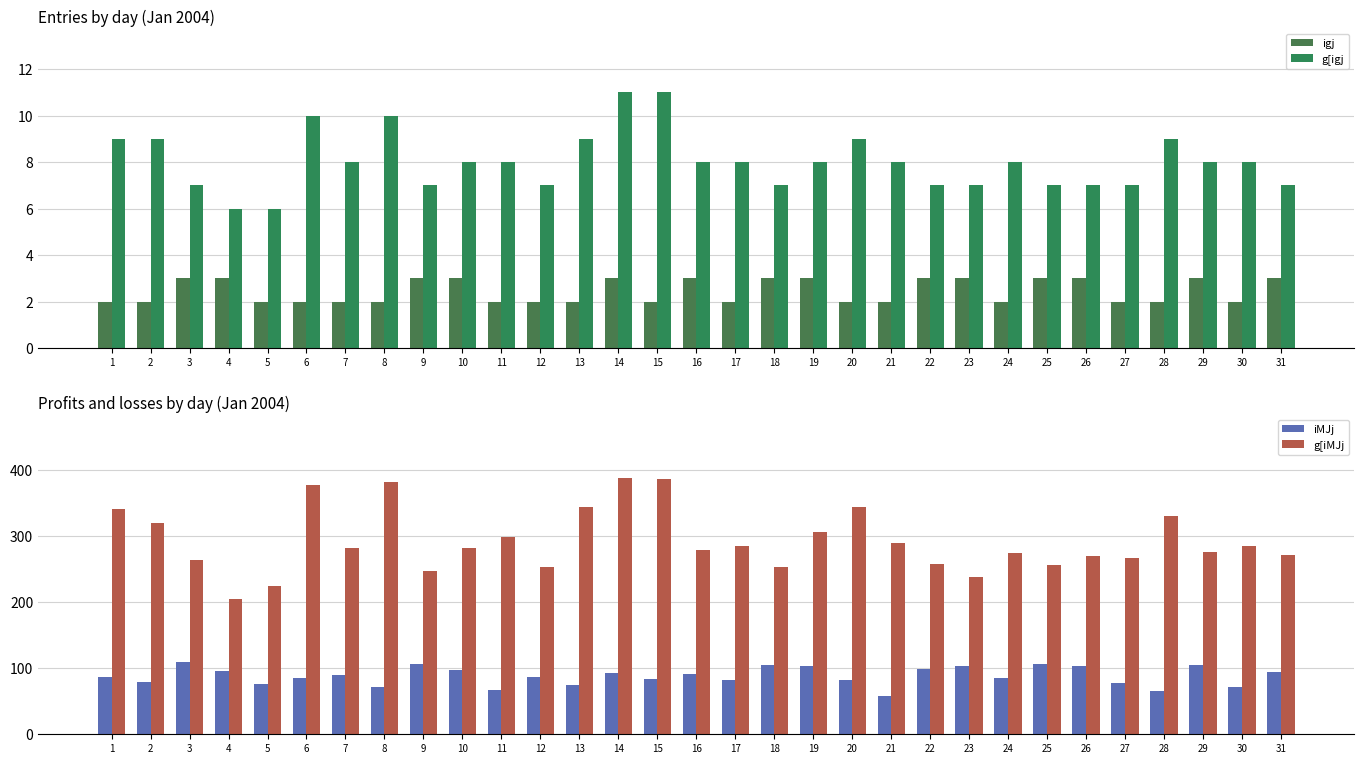

Which has a higher value, 14 or 7?

14